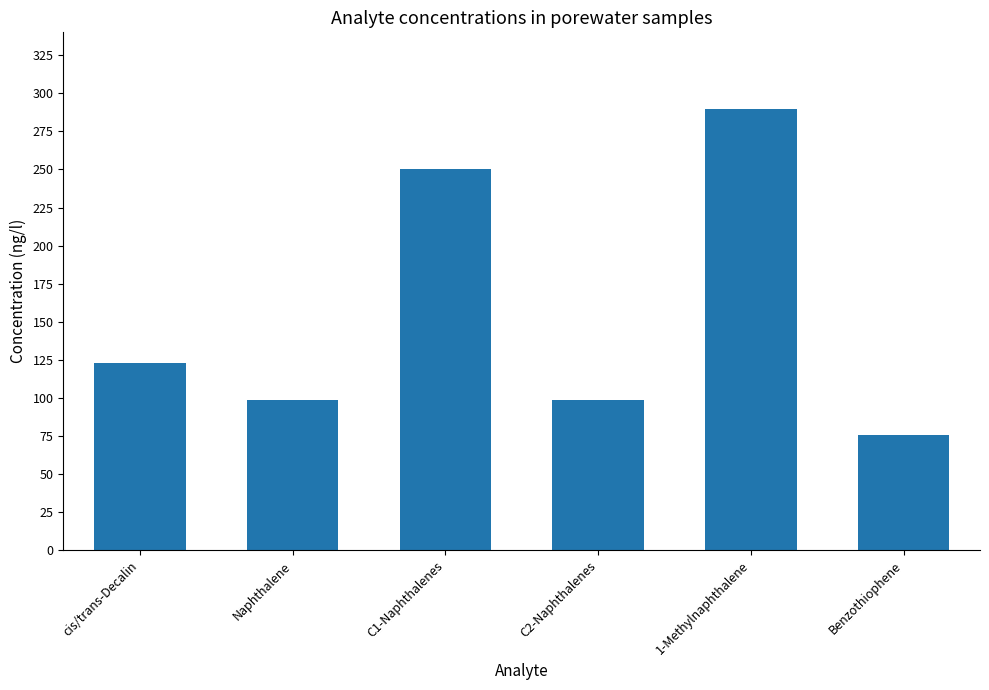

Where is the data nearest to the value 183?

cis/trans-Decalin